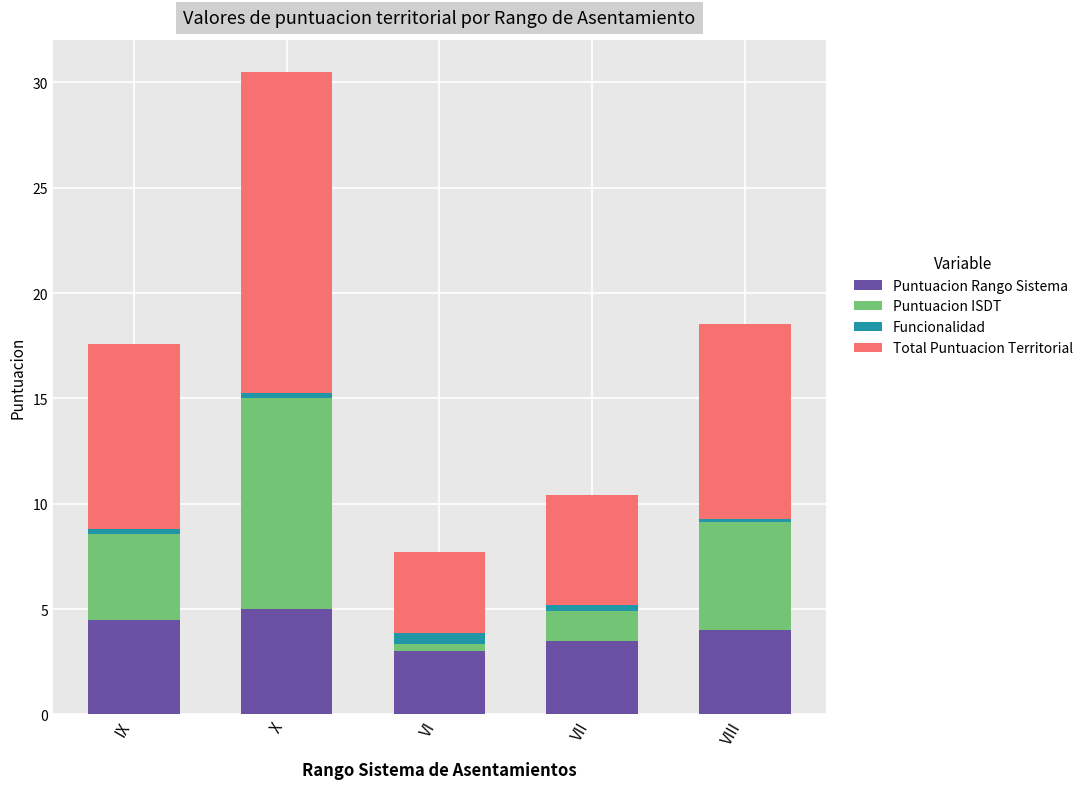

The value of Puntuacion Rango Sistema at VIII is 5.7. True or false?

False